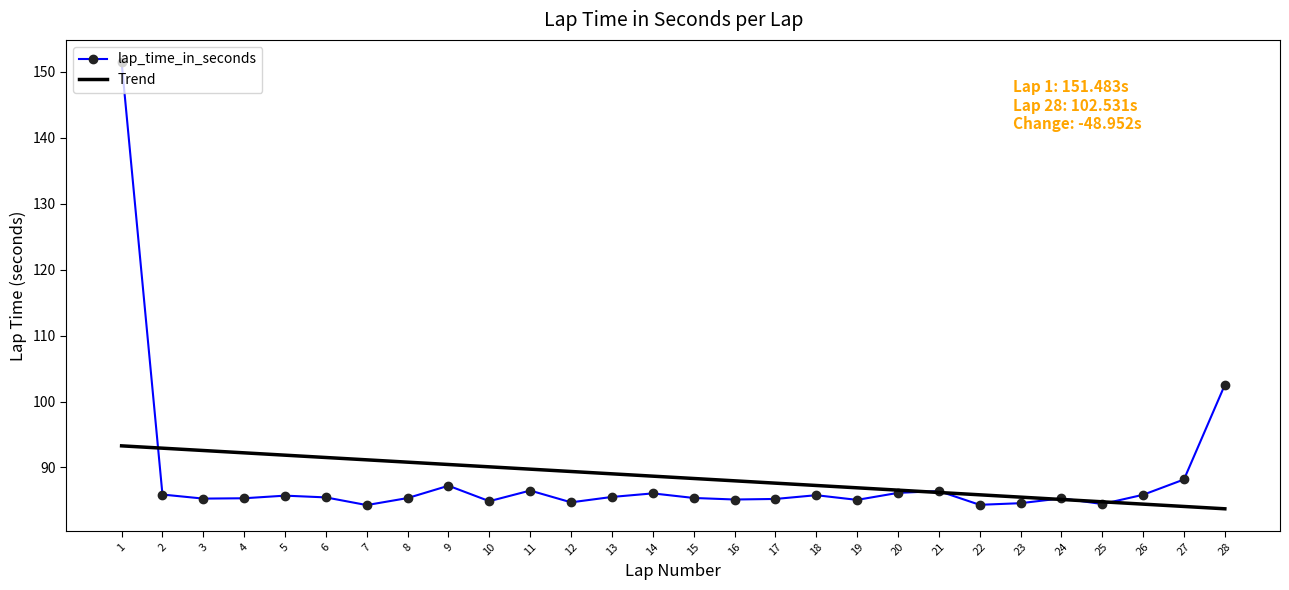

At which label is lap_time_in_seconds closest to 117?

28